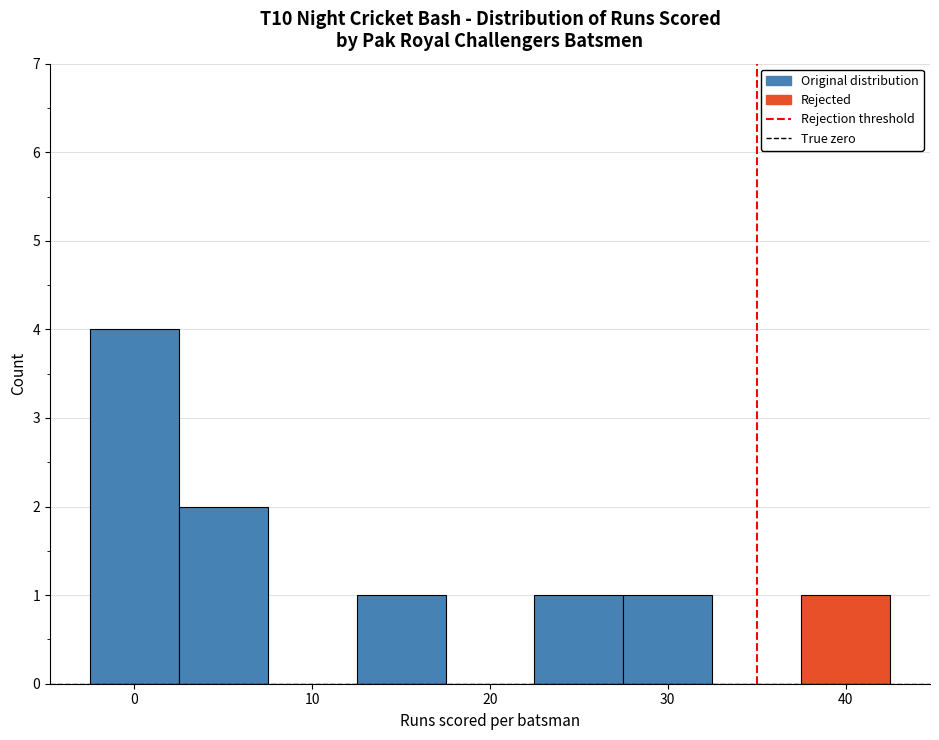

Reading left to right, transcribe this chart: for each bar, give the range it covers on the x-axis and its height. Neither the bar edges nor the heights are printed on the chart, so give them approximately, as read against the axes.

-2.5 to 2.5: 4
2.5 to 7.5: 2
7.5 to 12.5: 0
12.5 to 17.5: 1
17.5 to 22.5: 0
22.5 to 27.5: 1
27.5 to 32.5: 1
32.5 to 37.5: 0
37.5 to 42.5: 1